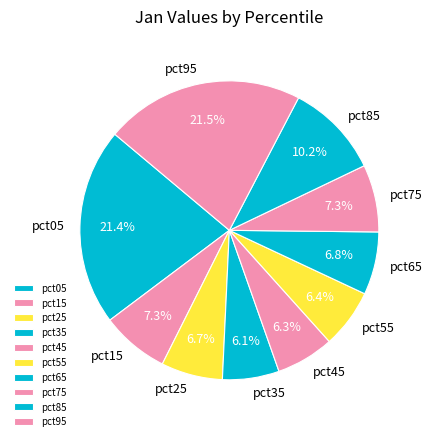

Is pct25 the majority of the pie?

No